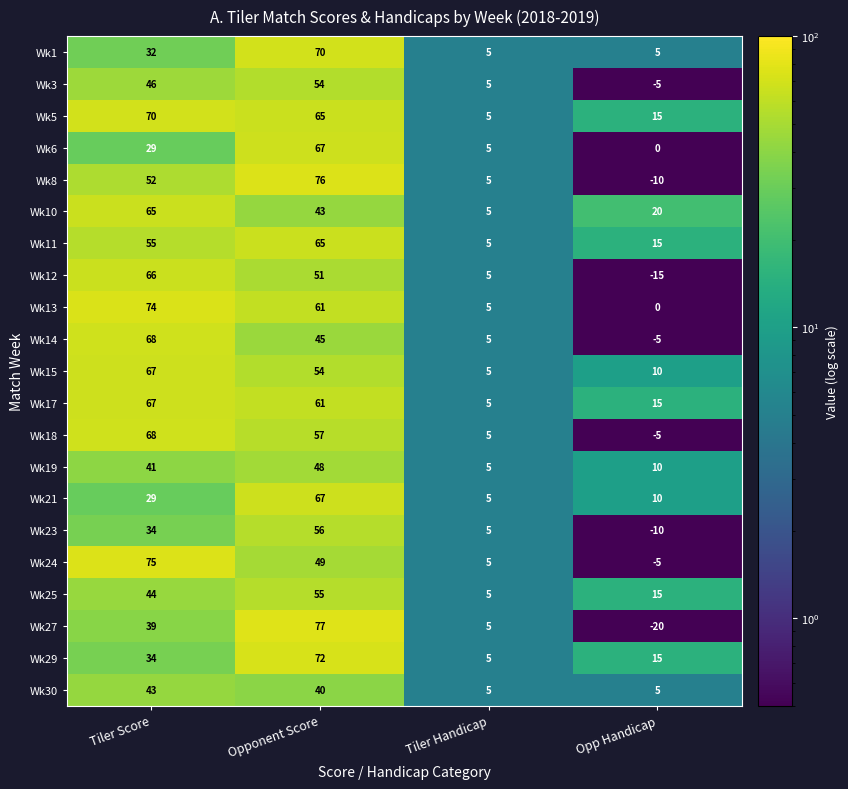

At how many categories does at least one series exceed 9?

3